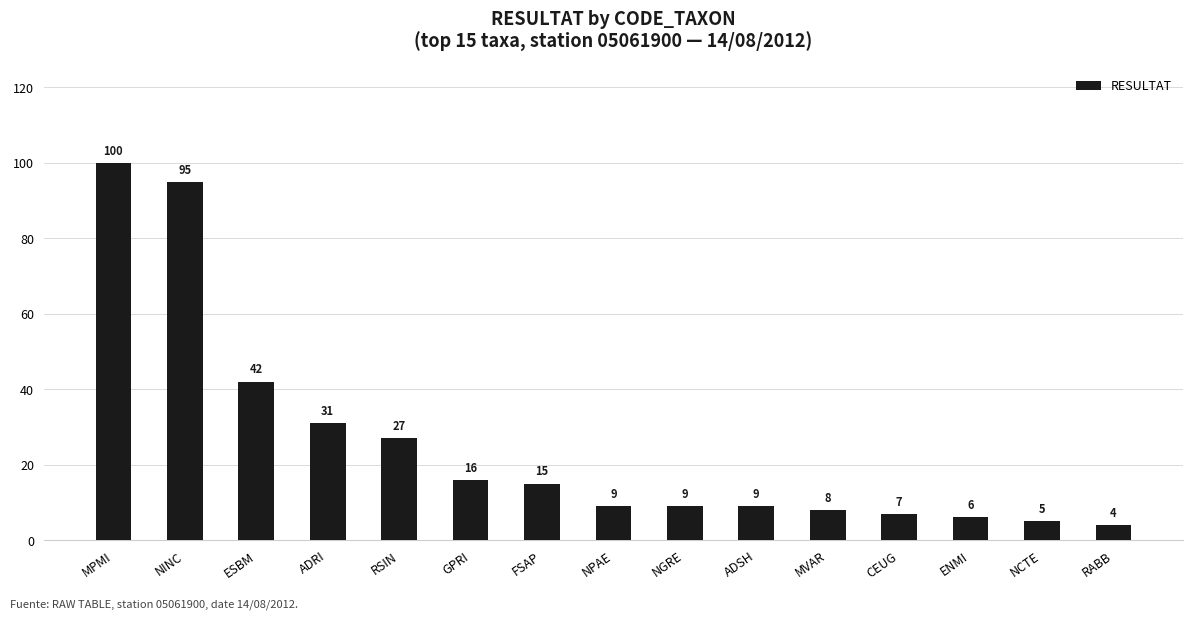

Does the chart contain stacked bars?

No